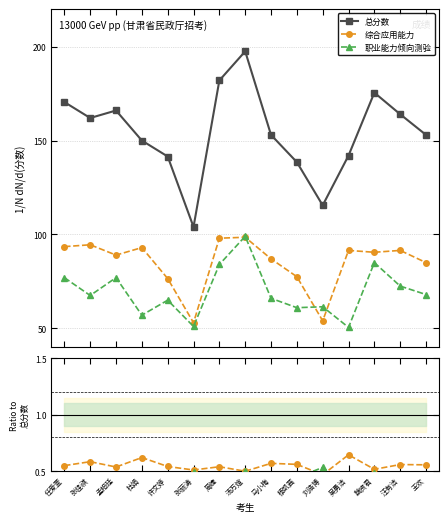

What are all the series names shown in the legend?

总分数, 综合应用能力, 职业能力倾向测验